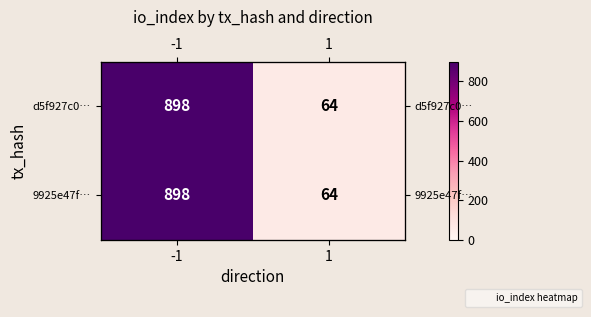

What is the total value across all series at 1?

128